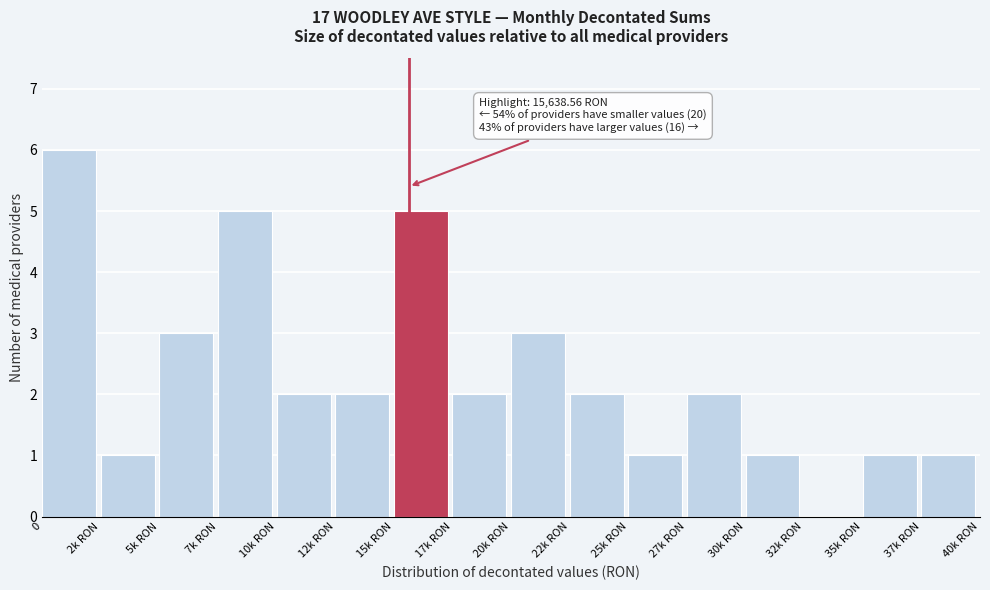

Reading left to right, what are all the values shown in this chart?

0=6	2k RON=1	5k RON=3	7k RON=5	10k RON=2	12k RON=2	15k RON=5	17k RON=2	20k RON=3	22k RON=2	25k RON=1	27k RON=2	30k RON=1	32k RON=0	35k RON=1	37k RON=1